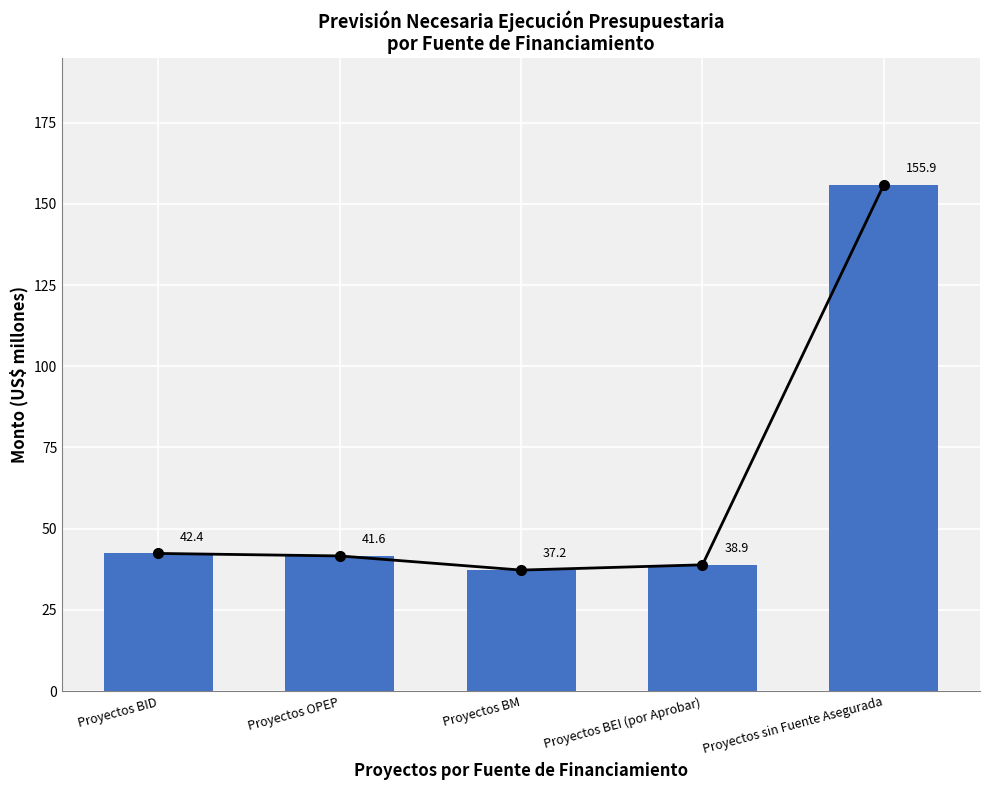

Which label corresponds to the largest value in the chart?

Proyectos sin Fuente Asegurada